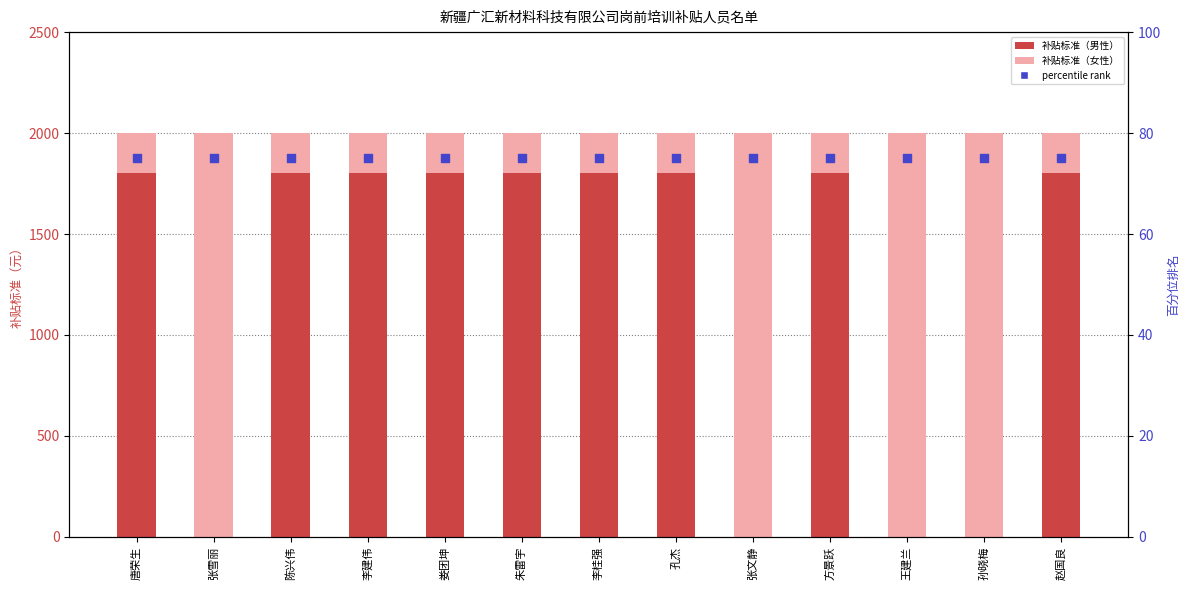

Which series reaches the maximum Y coordinate?

补贴标准